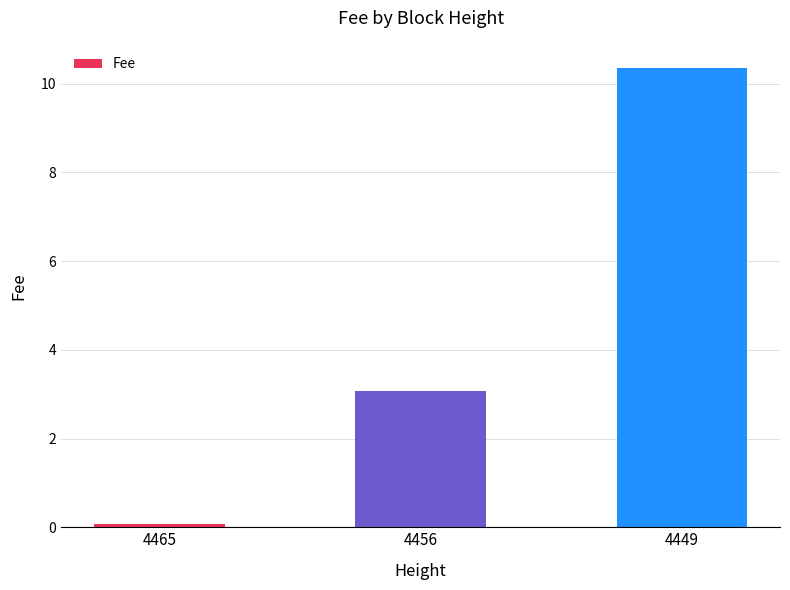

Does the chart contain any negative values?

No